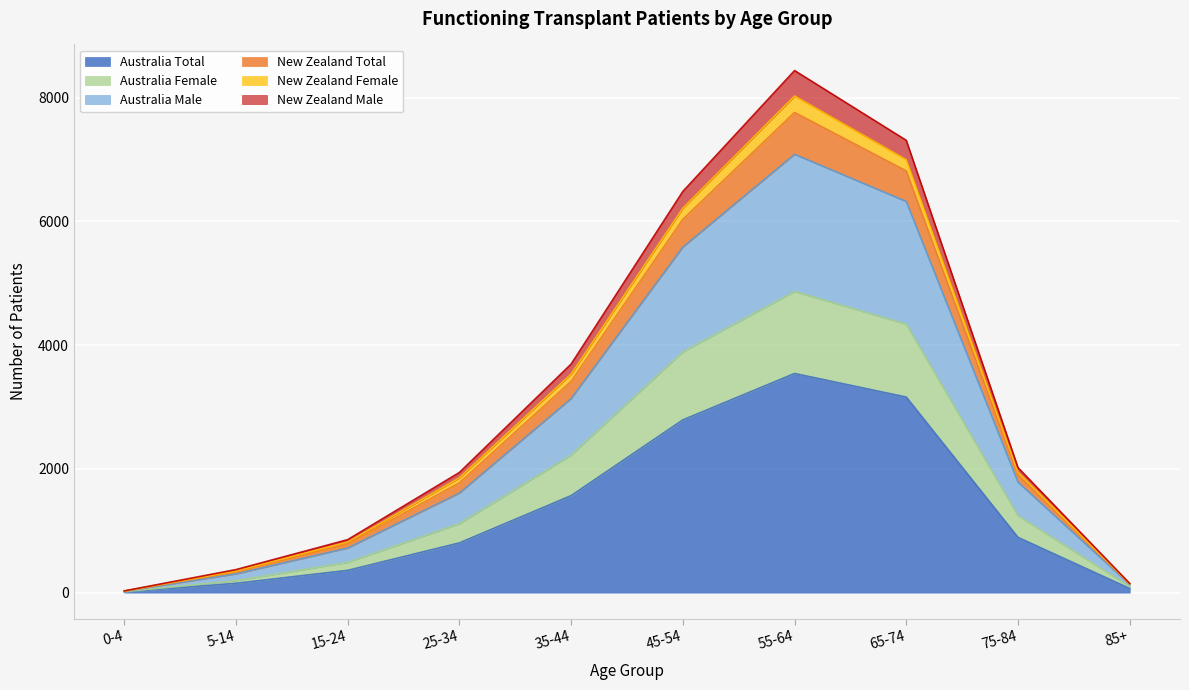

At which category is the sum across all series the highest?

55-64